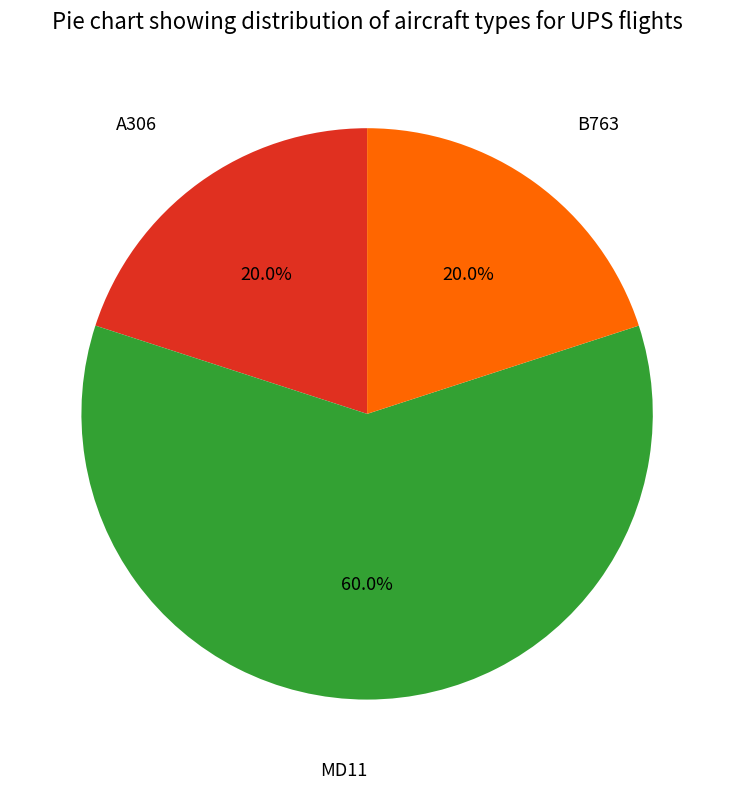

What portion of the pie excludes B763?

80.0%